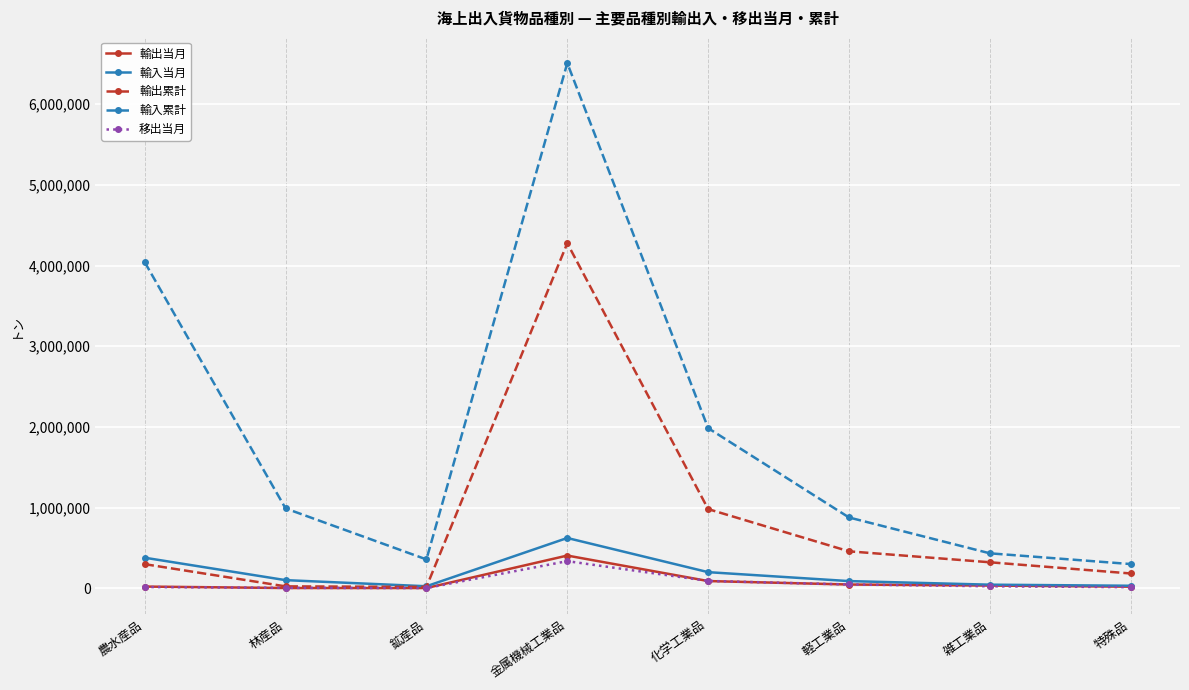

At which label does 輸入当月 first exceed 99427?

農水産品